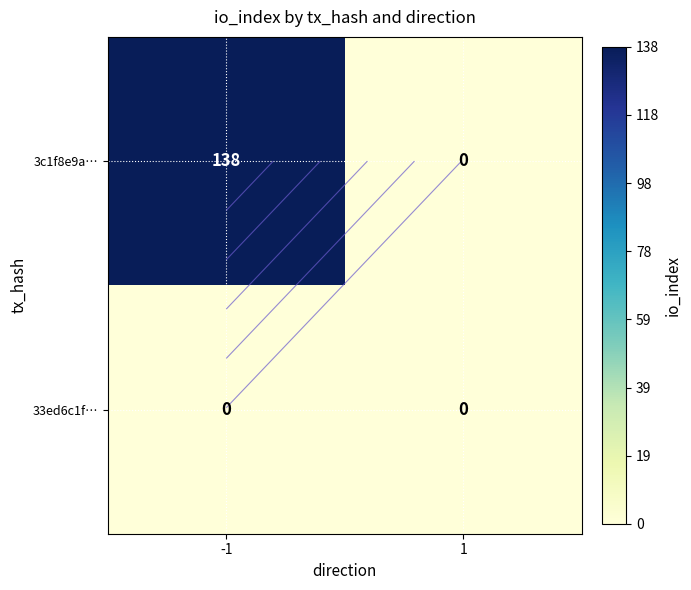

How many values in 3c1f8e9a… are above zero?

1